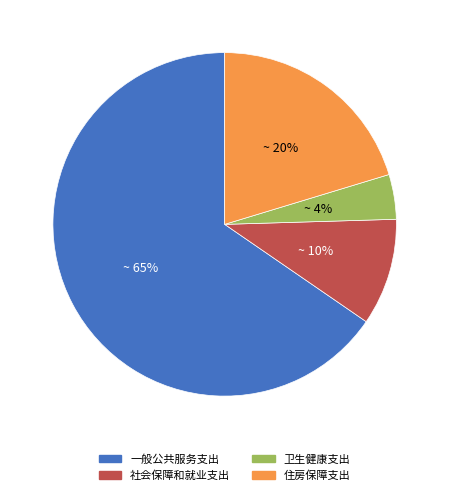

Is it true that 一般公共服务支出 is 52% of the pie?

False